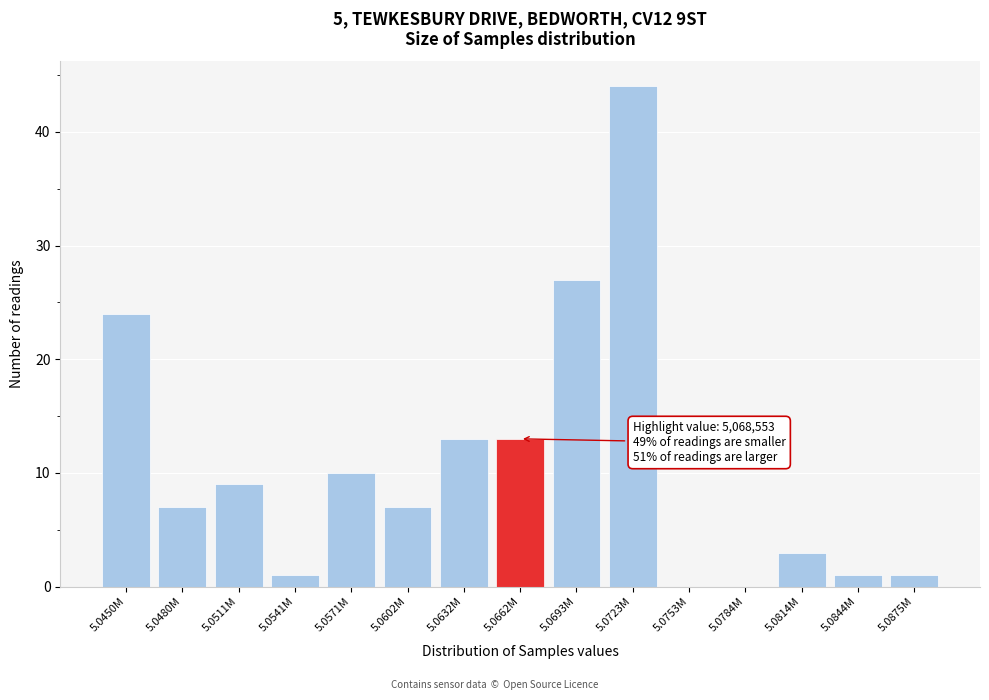

Reading left to right, what are all the values shown in this chart?

5.0450M=24	5.0480M=7	5.0511M=9	5.0541M=1	5.0571M=10	5.0602M=7	5.0632M=13	5.0662M=13	5.0693M=27	5.0723M=44	5.0753M=0	5.0784M=0	5.0814M=3	5.0844M=1	5.0875M=1